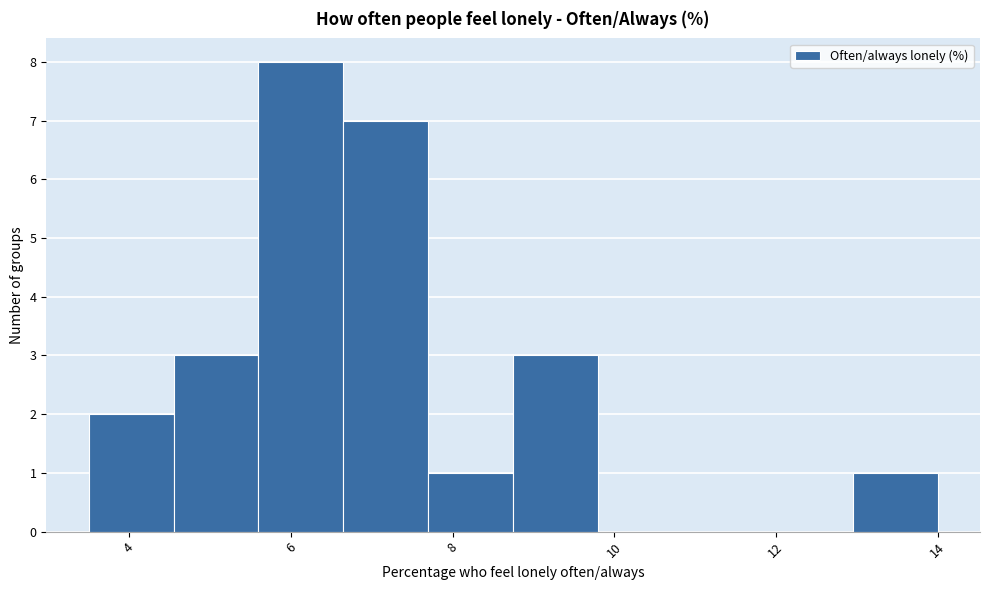

Reading left to right, list every bar in this chart as the range it spans on the x-axis followed by its height. Neither the bar edges nor the heights are printed on the chart, so give them approximately, as read against the axes.

3.50 to 4.55: 2
4.55 to 5.60: 3
5.60 to 6.65: 8
6.65 to 7.70: 7
7.70 to 8.75: 1
8.75 to 9.80: 3
9.80 to 10.85: 0
10.85 to 11.90: 0
11.90 to 12.95: 0
12.95 to 14.00: 1